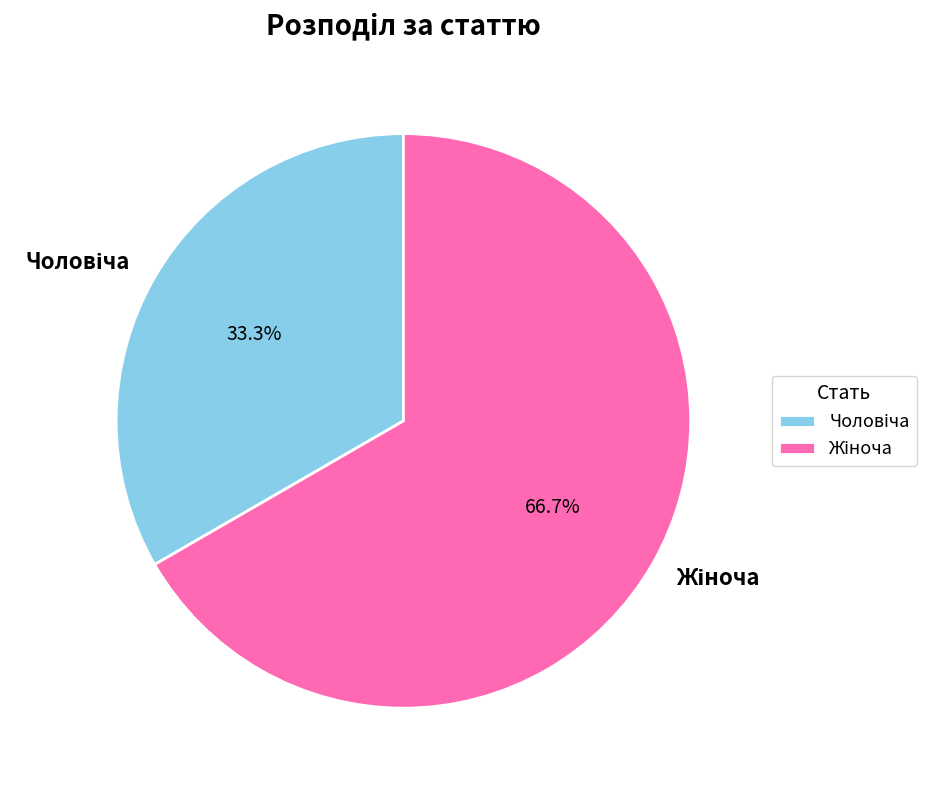

Is there any slice that represents more than half of the pie?

Yes